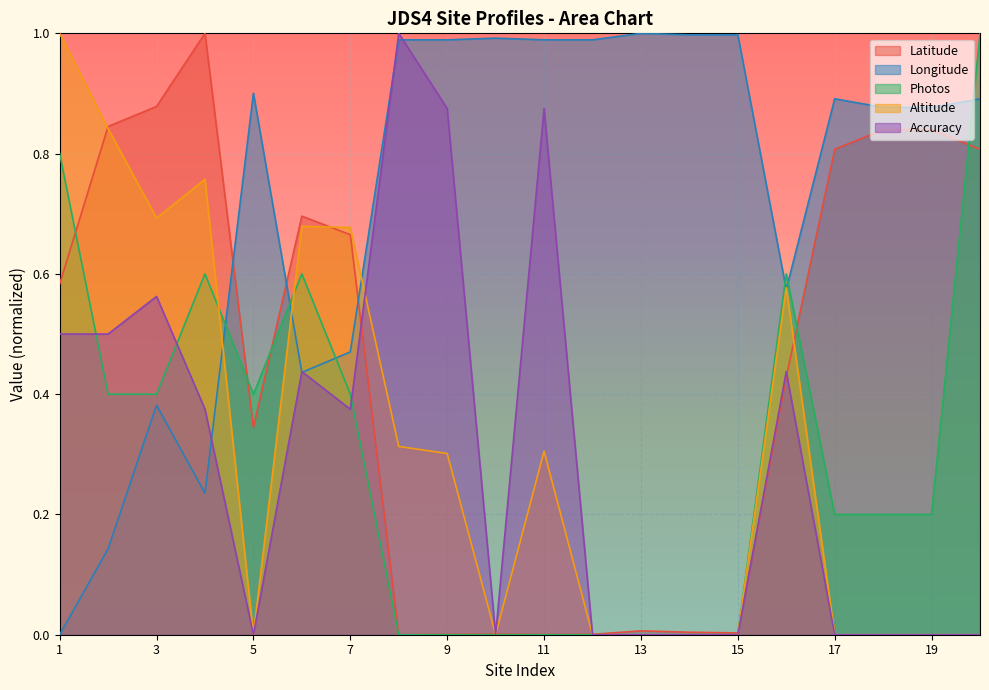

Where is the first local maximum for Altitude?

4